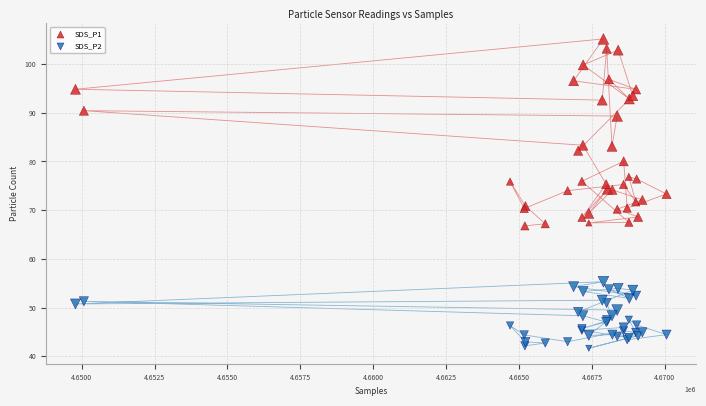

Which series has the largest Y range (max minus min)?

SDS_P1